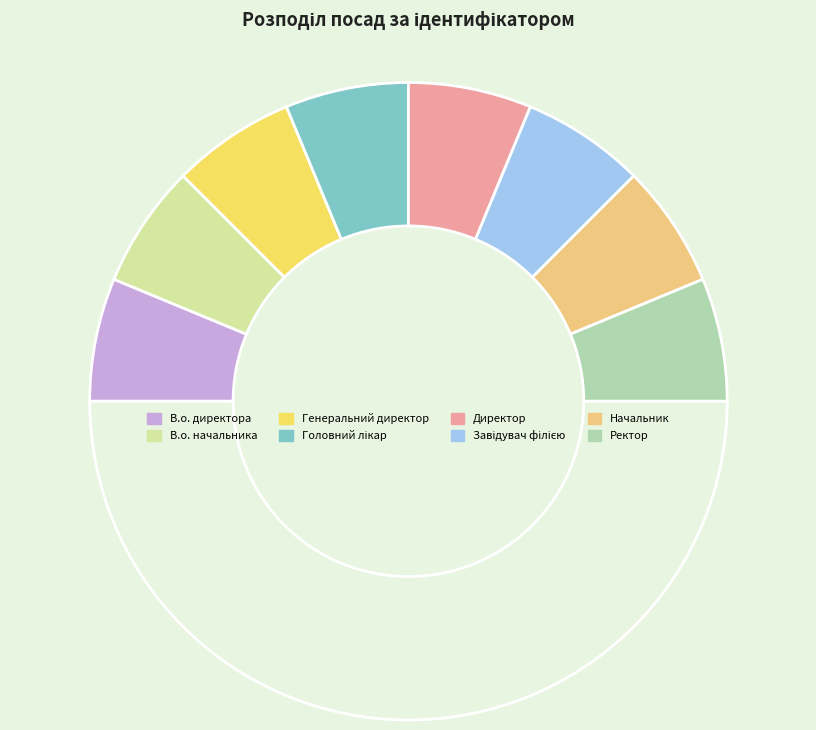

Which slice is the largest?

Завідувач філією